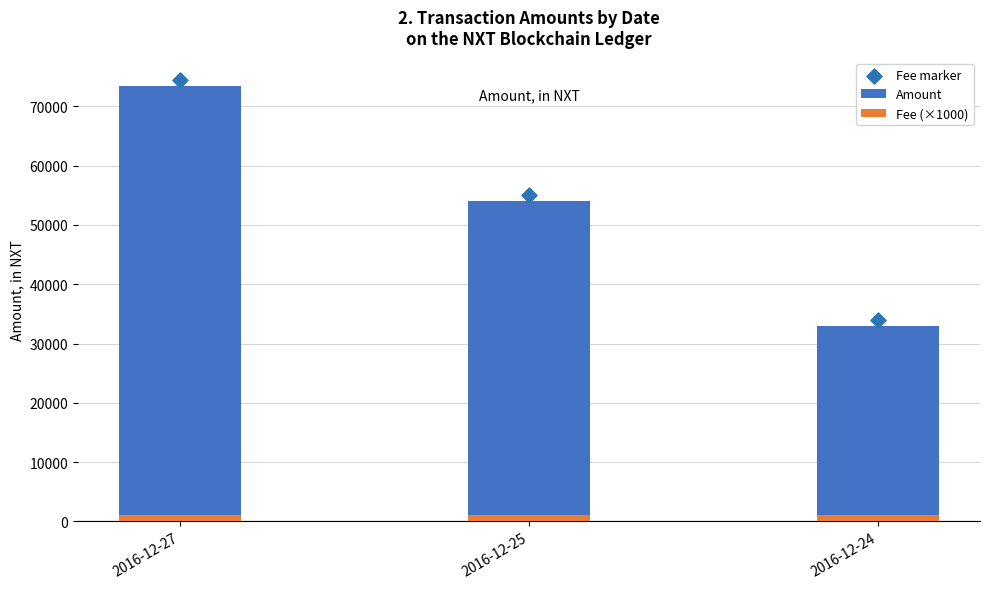

Which series has the largest total across all categories?

Fee marker